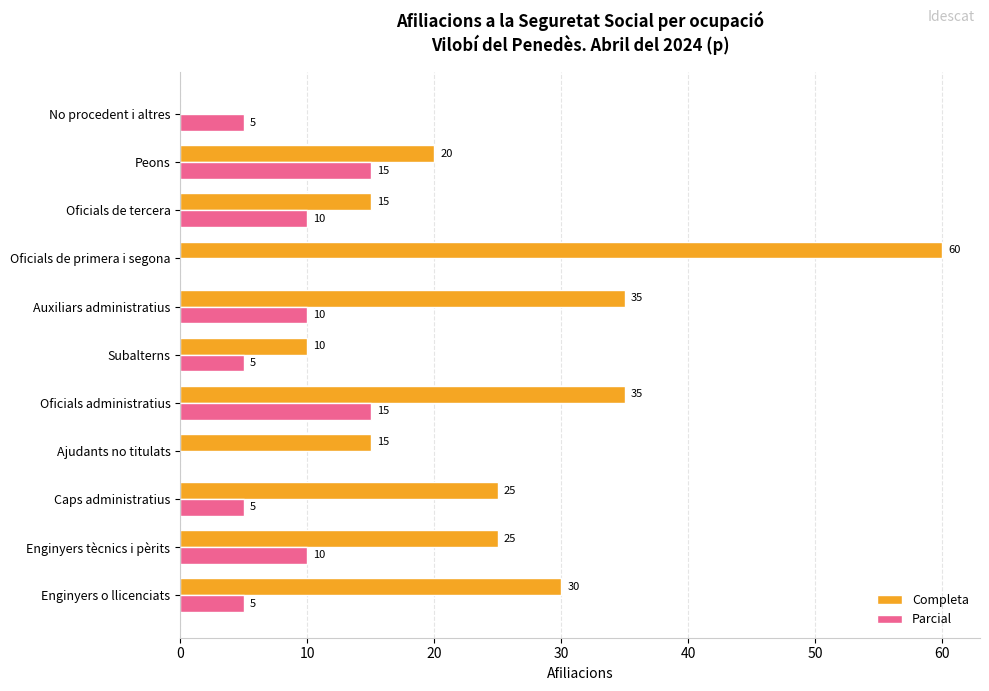

Is it true that Completa equals 5 at Oficials de tercera?

False